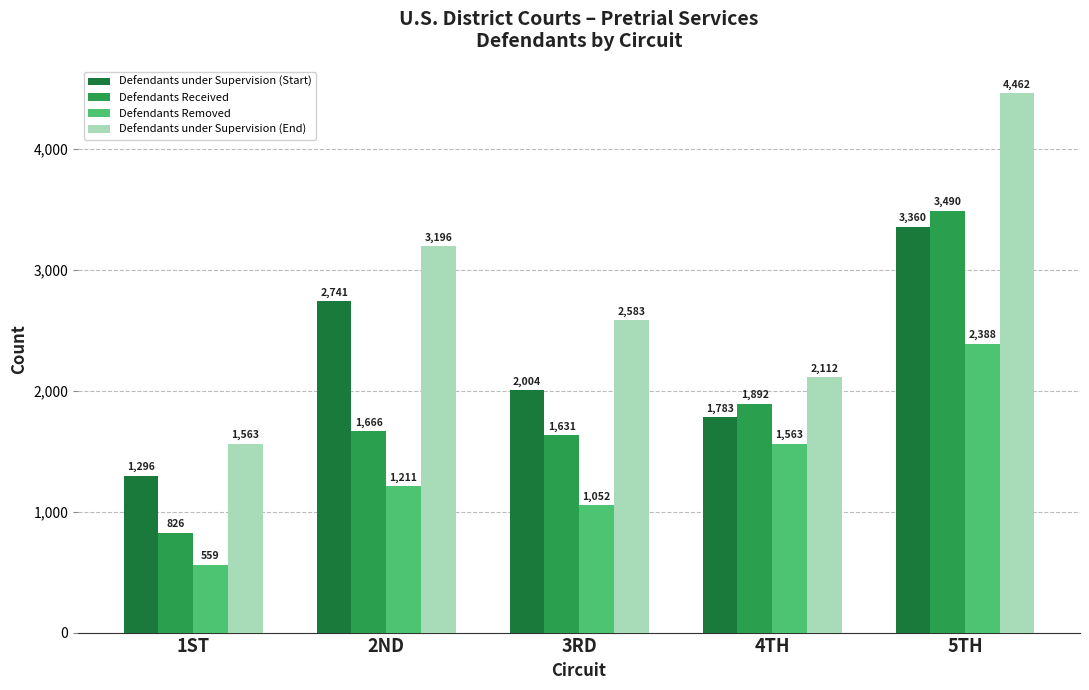

Which series changed the most between 2ND and 3RD?

Defendants under Supervision (Start)